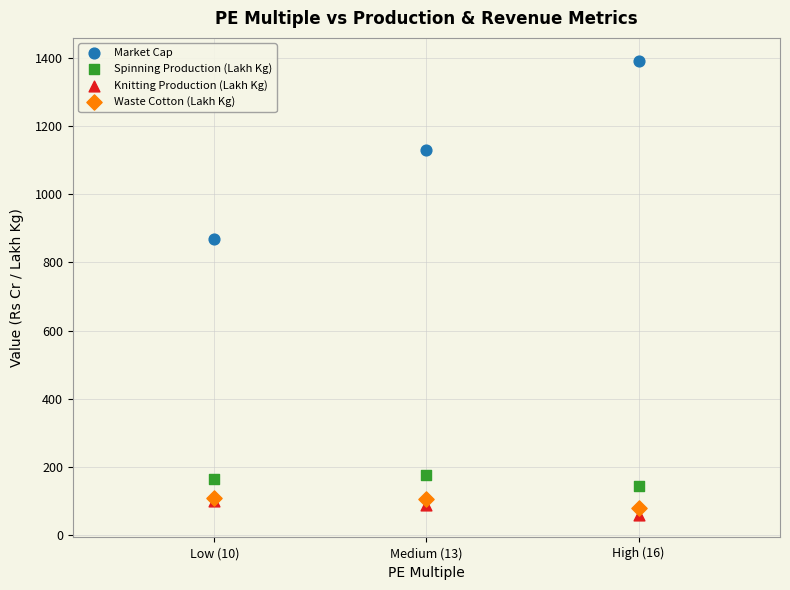

What are all the series names shown in the legend?

Market Cap, Spinning Production (Lakh Kg), Knitting Production (Lakh Kg), Waste Cotton (Lakh Kg)